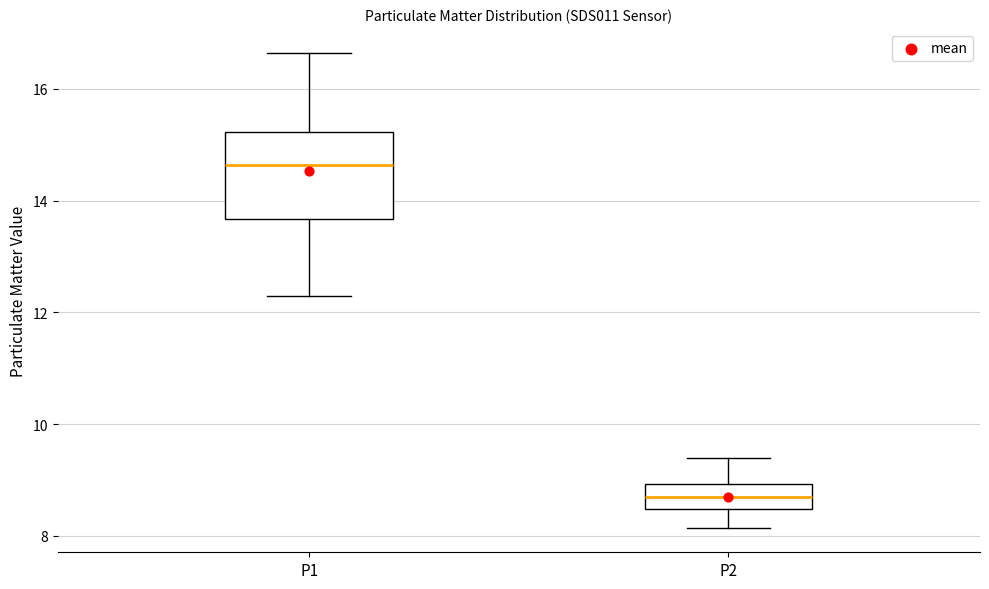

Reading left to right, read every box against the y-axis: the position of its median line, the range the box covers, and the ends of its whiskers. The values are not printed on the chart, so give them approximately, as read against the axis.

P1: median 14.6, box 13.6 to 15.2, whiskers 12.4 to 16.6
P2: median 8.6, box 8.4 to 9.0, whiskers 8.2 to 9.4